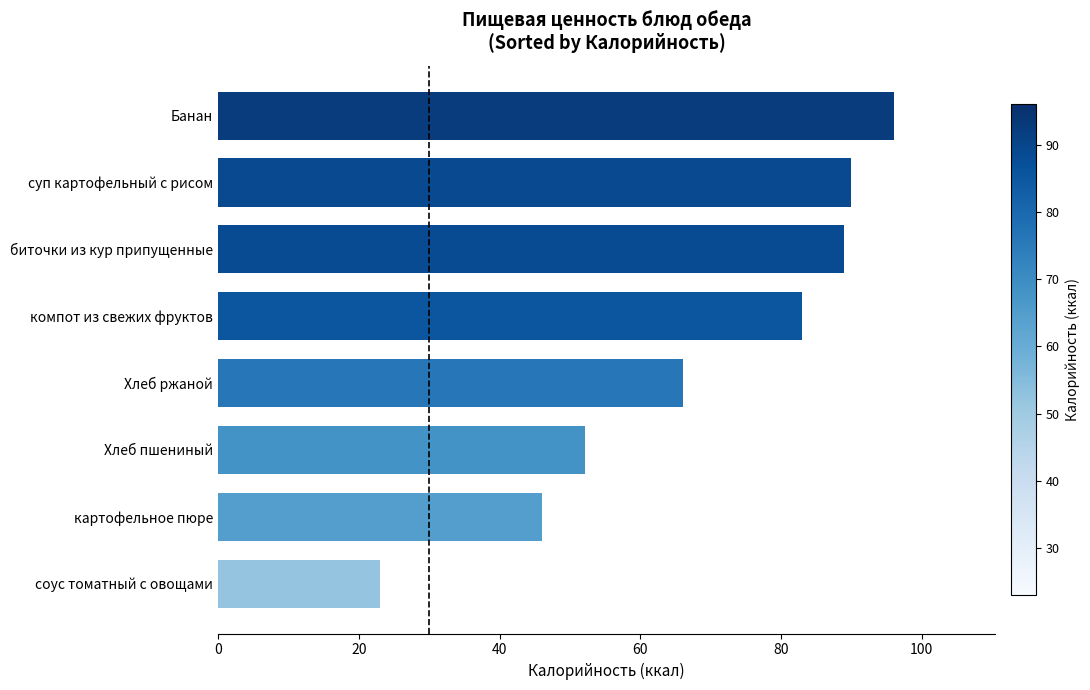

Approximately how many times larger is the value at Хлеб ржаной compared to суп картофельный с рисом?

0.7